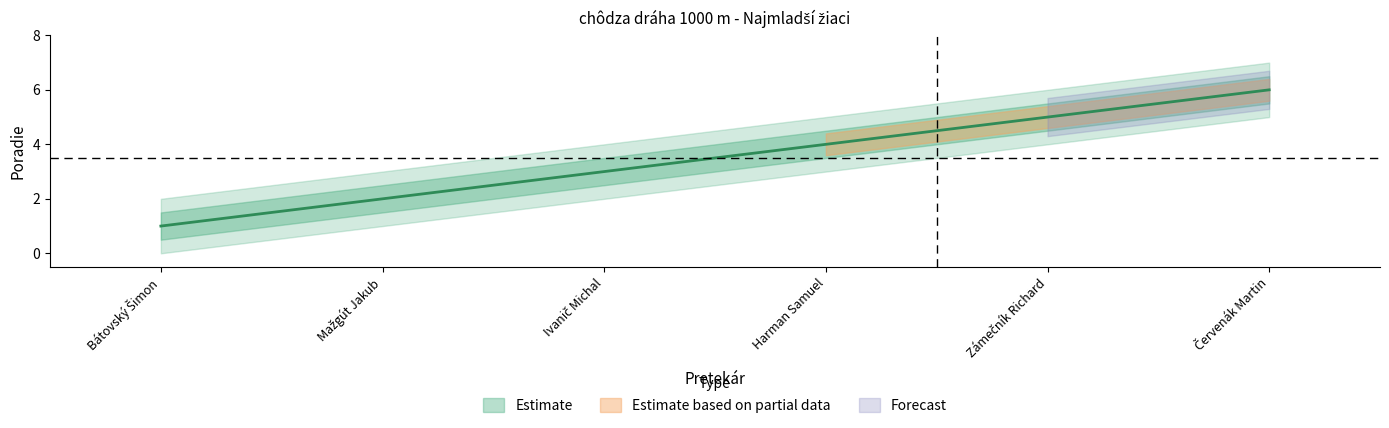

Does the chart display data point markers on the line(s)?

No